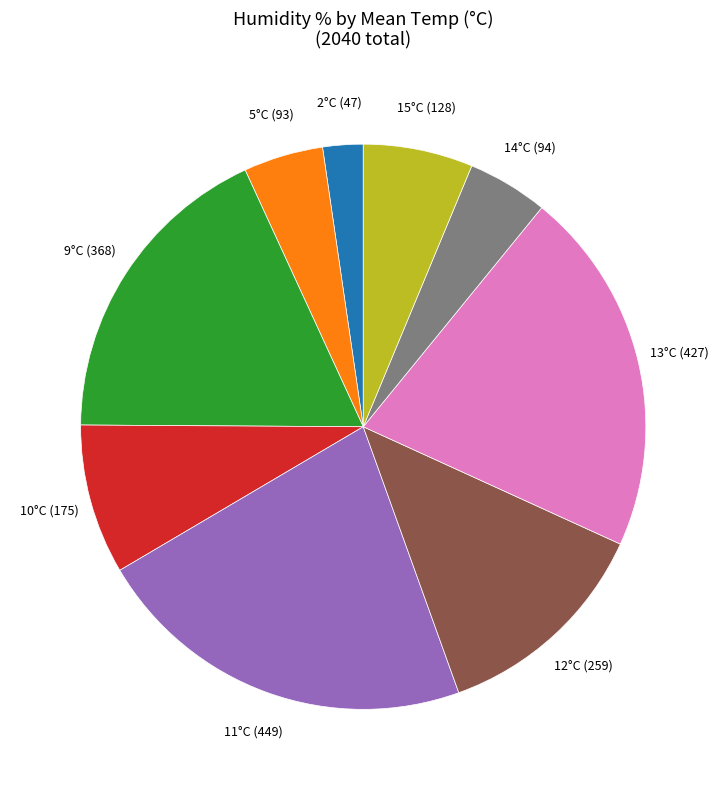

Is there a majority slice in this chart?

No